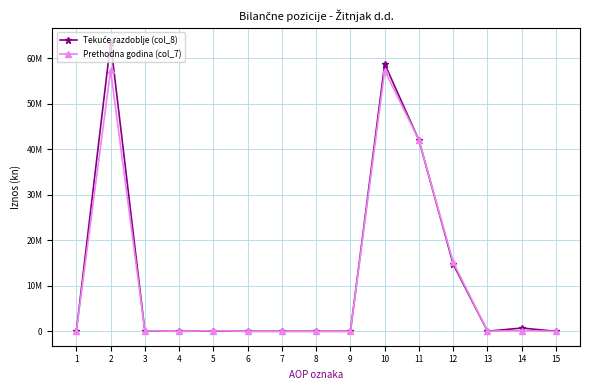

What is the value of the Prethodna godina (col_7) point at the 3rd from the left?

115520